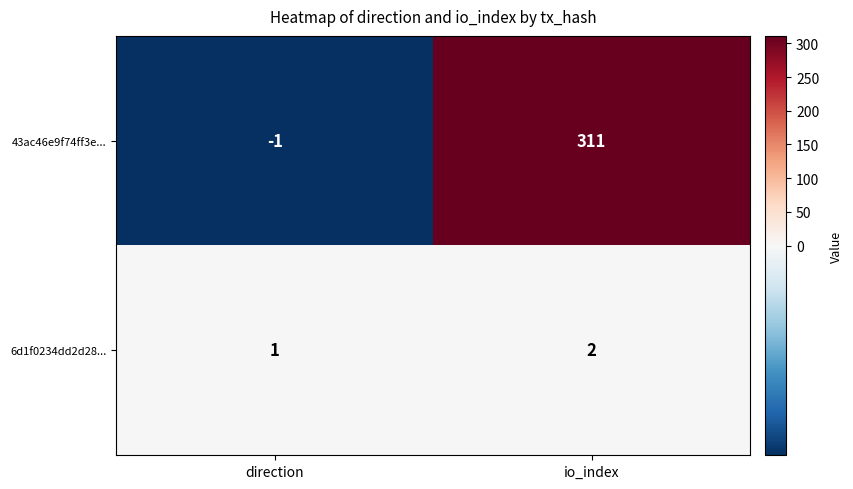

Rank the series by their average value, from lowest to highest.

6d1f0234dd2d28..., 43ac46e9f74ff3e...